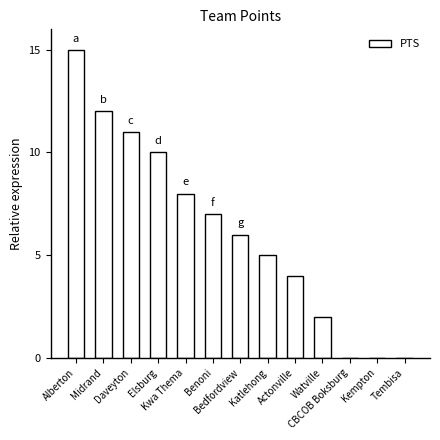

At which label does the data first exceed 6?

Alberton